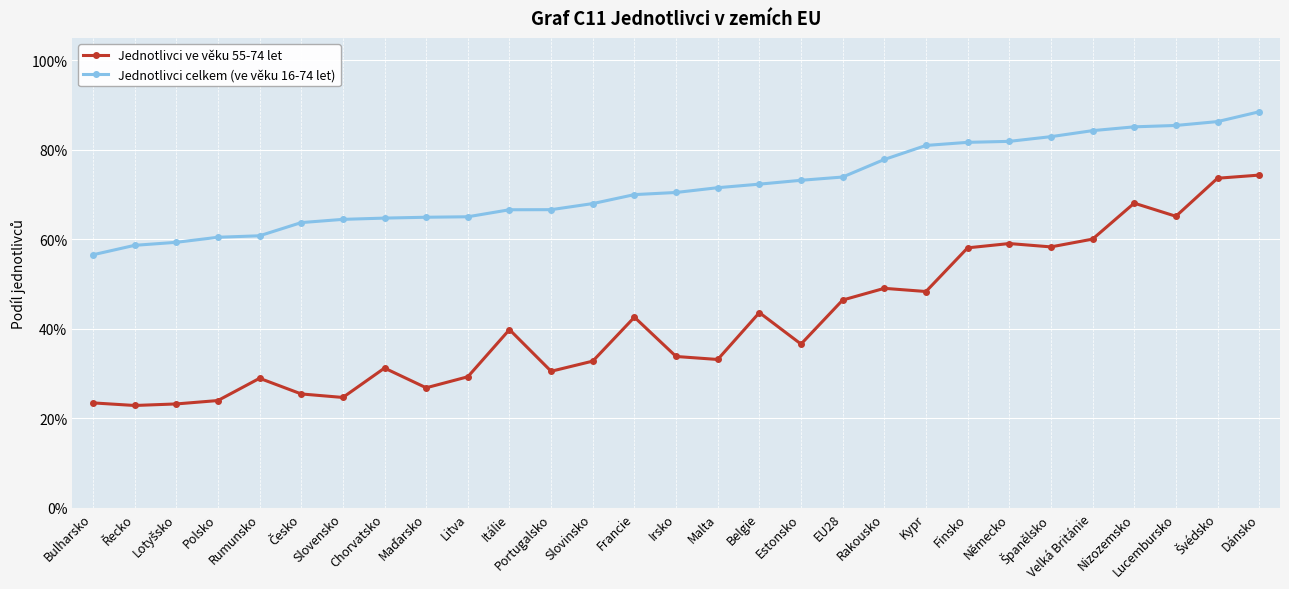

List the series in order of their peak value, highest first.

Jednotlivci celkem (ve věku 16-74 let), Jednotlivci ve věku 55-74 let